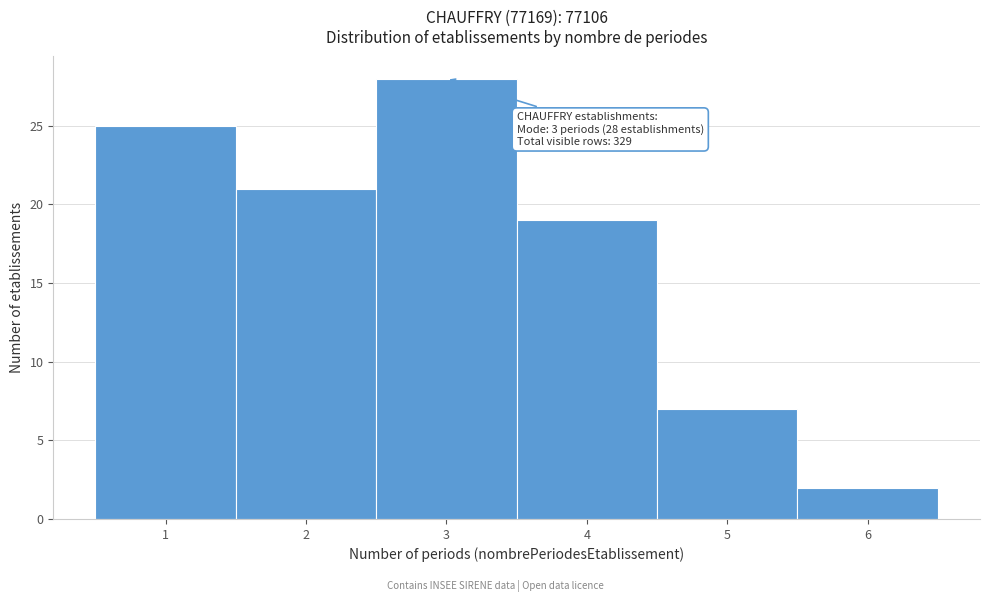

Over which range of the x-axis is the bar tallest?

2.5 to 3.5